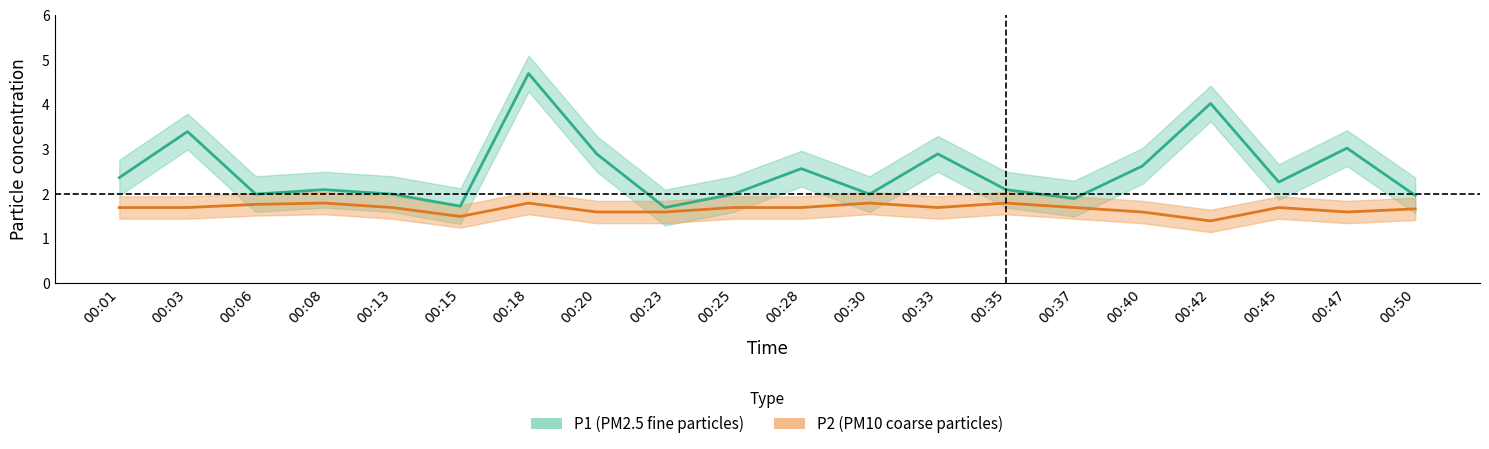

How many lines are shown in the chart?

2